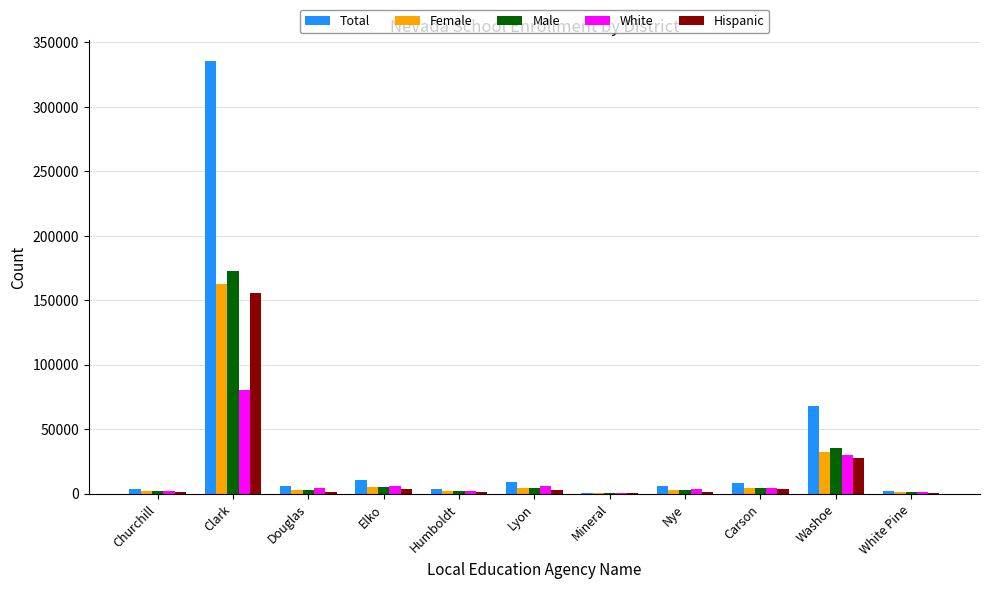

What is the sum of the White values at Washoe and Nye?

32766